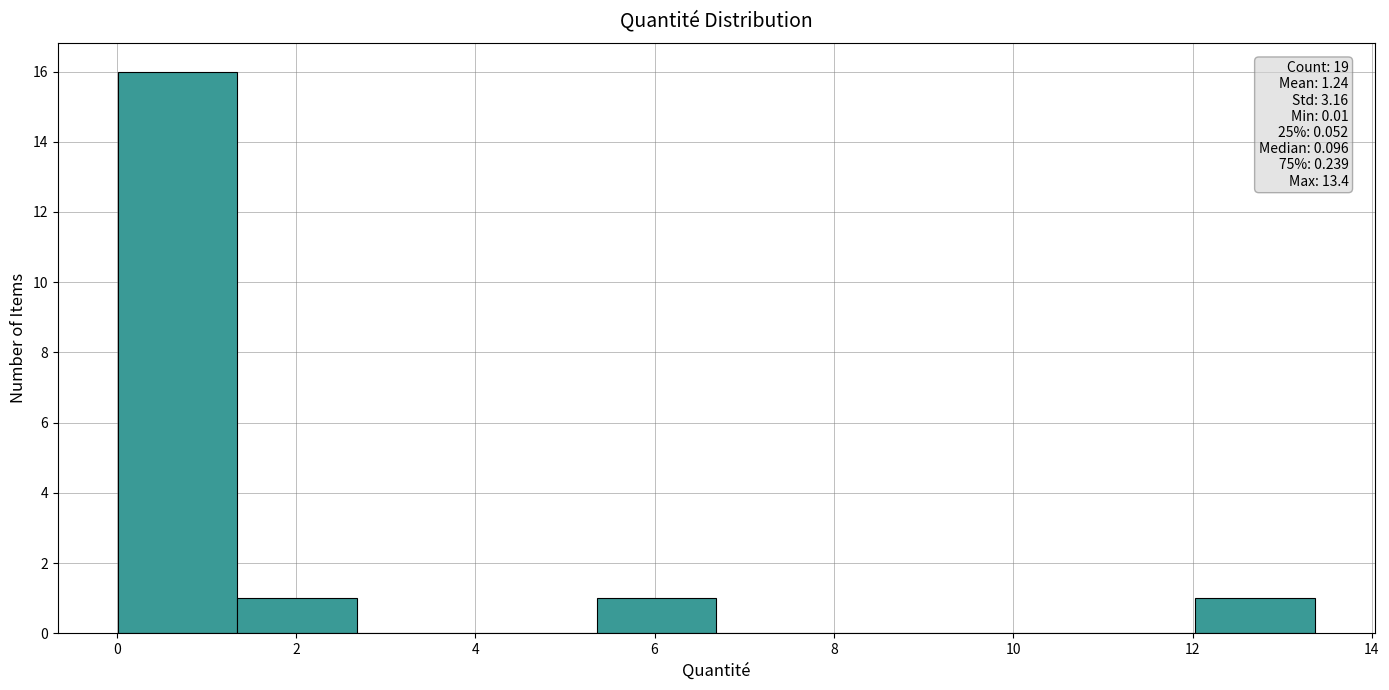

Over which range of the x-axis is the bar tallest?

0.0 to 1.4